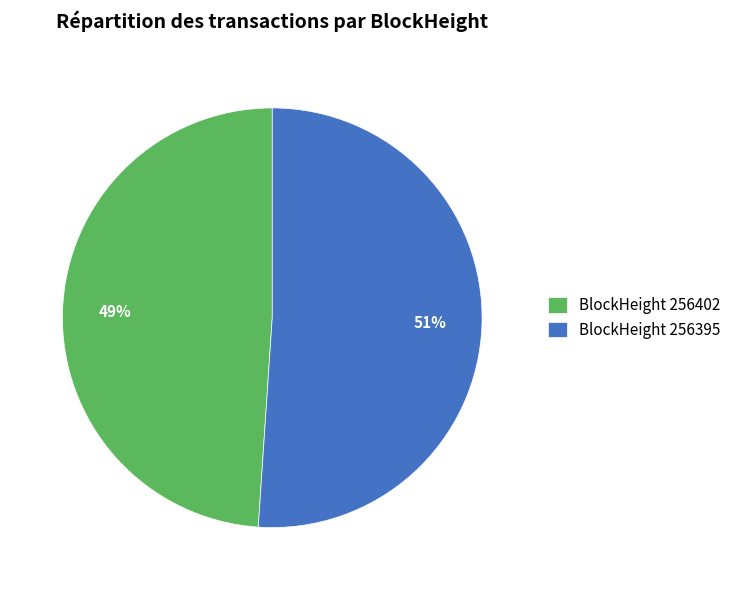

Which slice is the smallest?

BlockHeight 256402